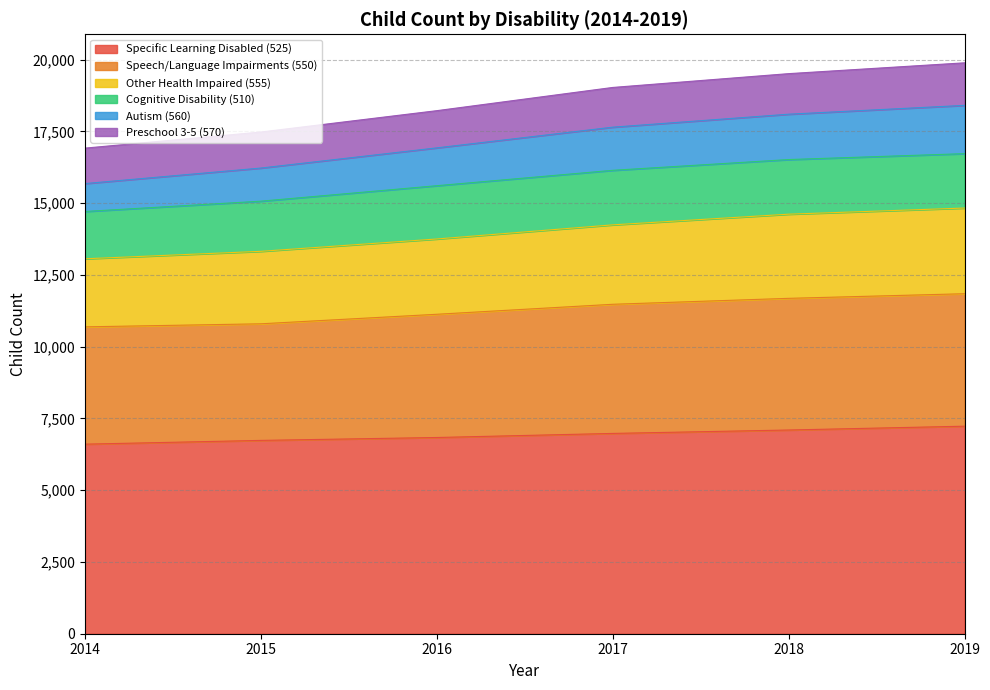

What is the value of the Specific Learning Disabled (525) point at the 6th from the left?

7230